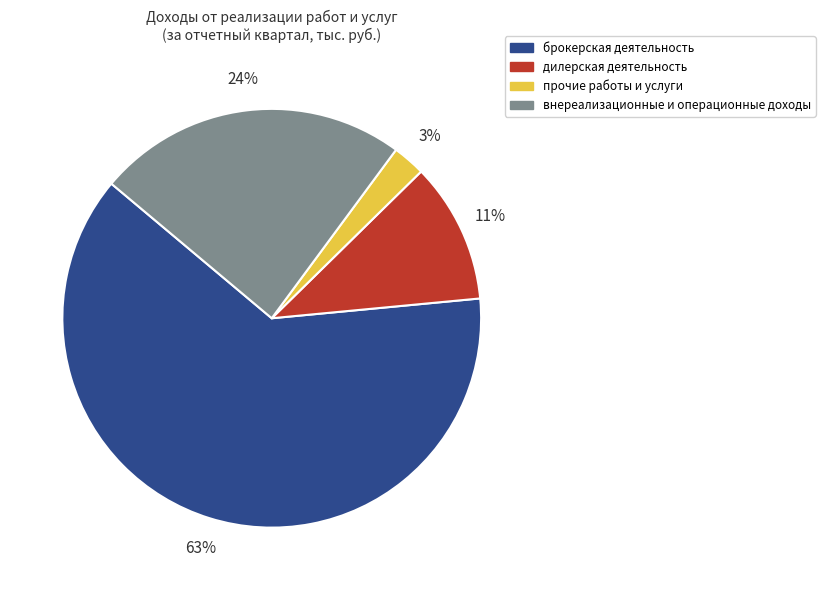

What is the smallest slice in the pie chart?

прочие работы и услуги